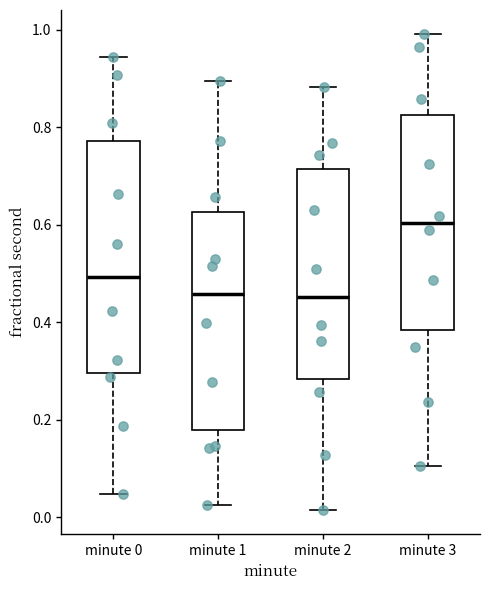

Where is the upper edge of the box for minute 3 on the y-axis? The values are not printed on the chart, so give them approximately, as read against the axis.

0.82